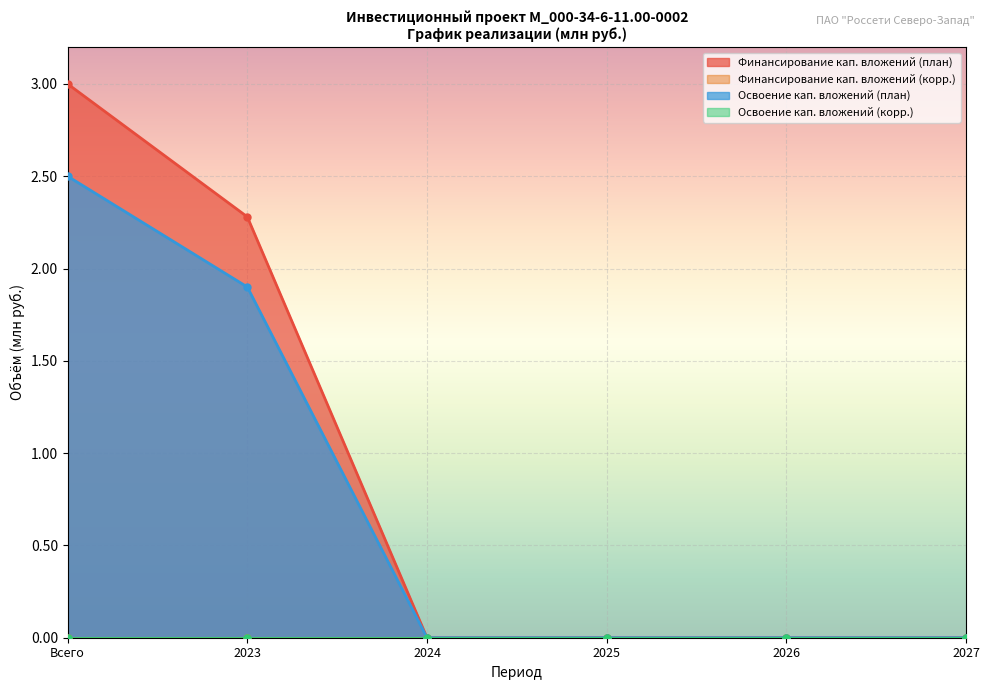

True or false: Освоение кап. вложений (план) has a value of 2.5 at Всего.

True